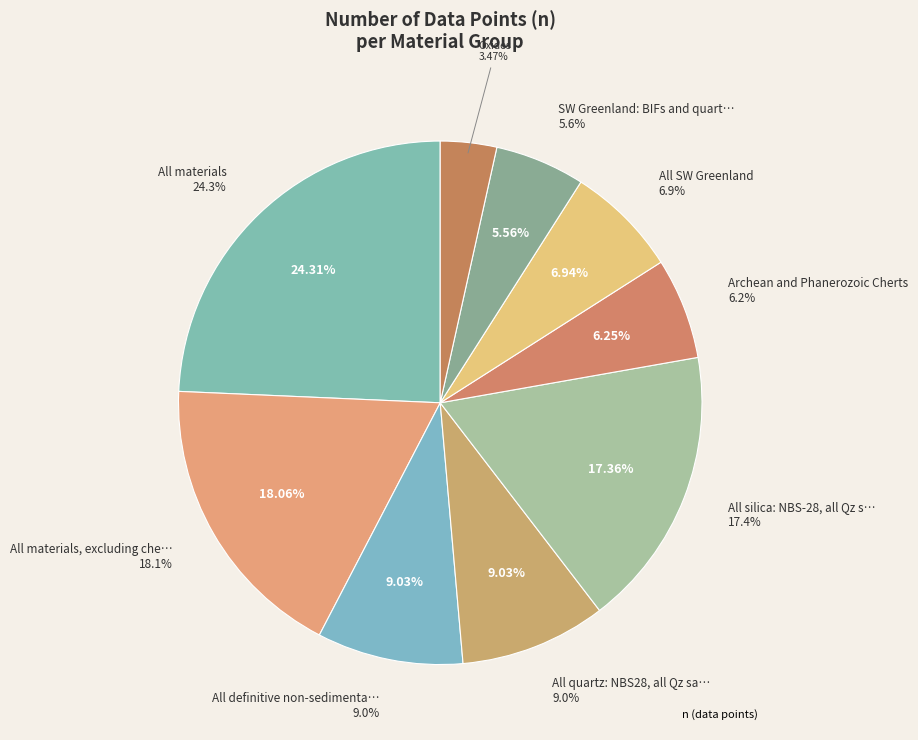

Which slice is the largest?

All materials